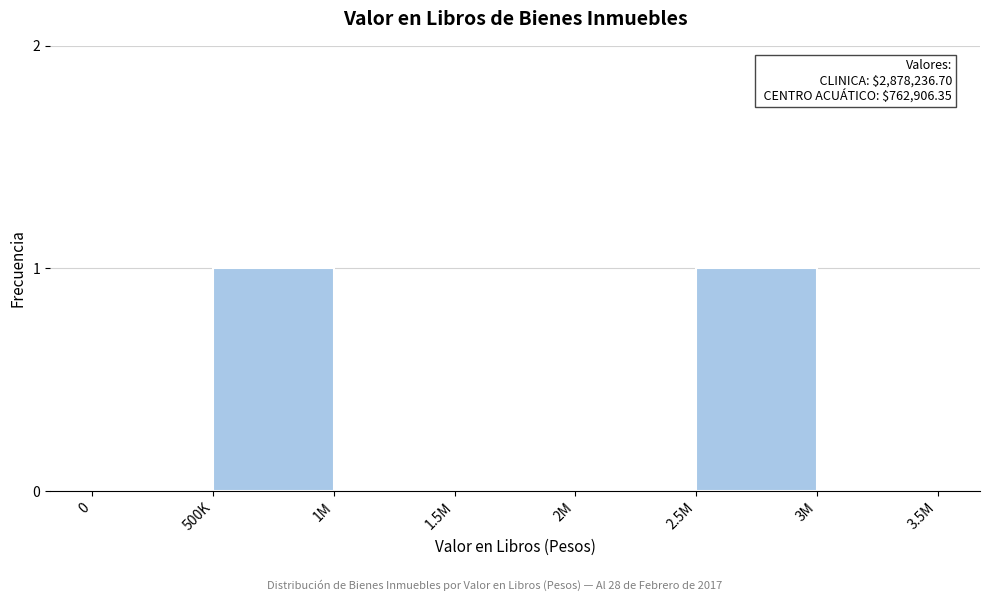

Reading left to right, list all the values displayed in this chart.

0=0	500K=1	1M=0	1.5M=0	2M=0	2.5M=1	3M=0